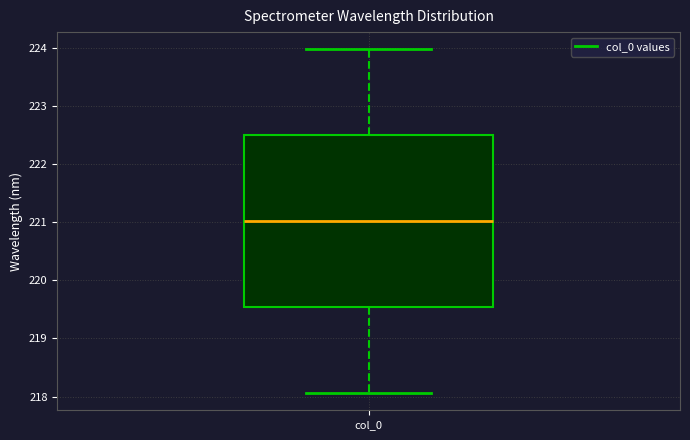

Where does the median line of the box for col_0 sit on the y-axis? The values are not printed on the chart, so give them approximately, as read against the axis.

221.0